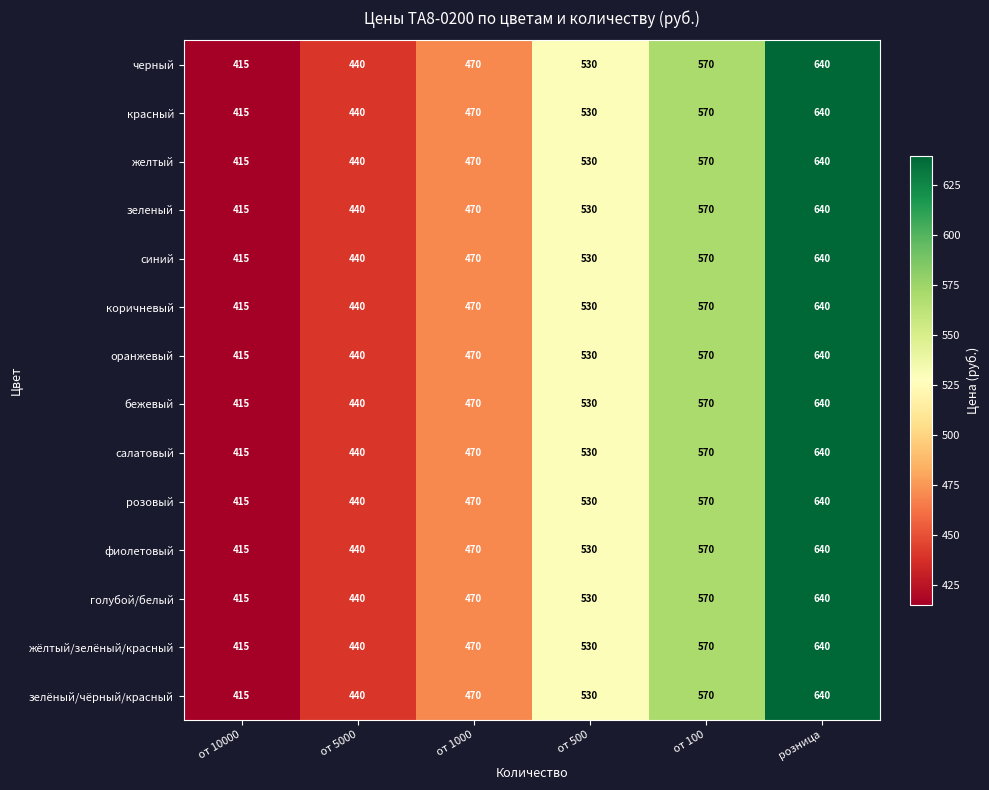

Is it true that фиолетовый equals 570 at от 100?

True